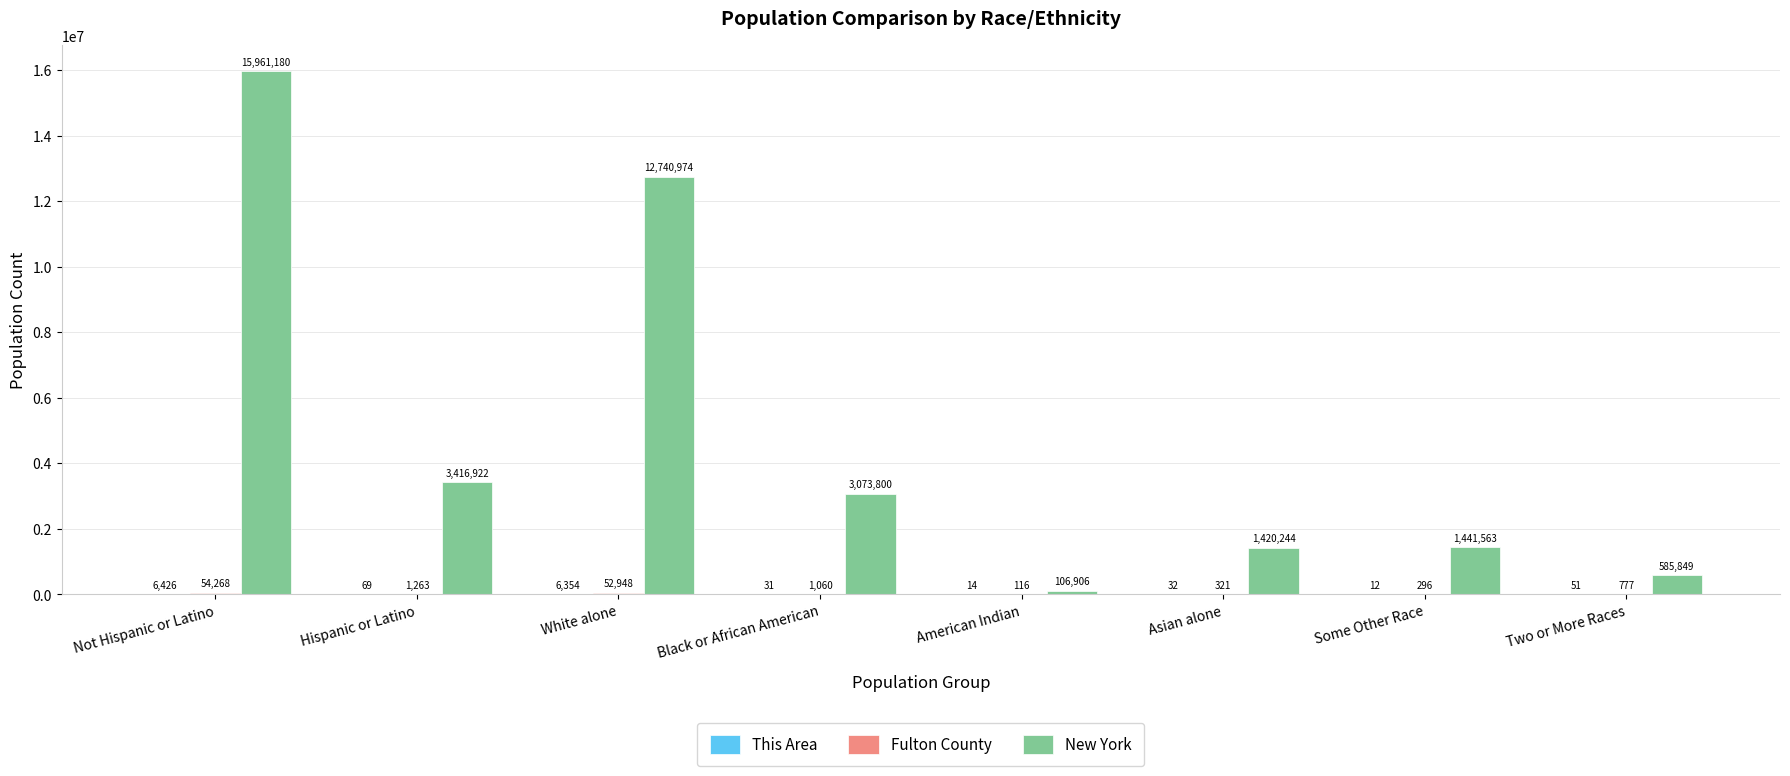

At which label is New York closest to 8034043?

Hispanic or Latino